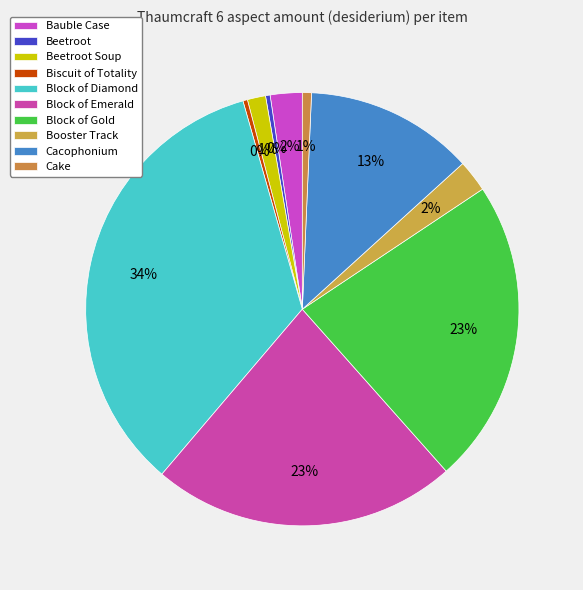

Rank the categories by value from highest to lowest.

Block of Diamond, Block of Emerald, Block of Gold, Cacophonium, Bauble Case, Booster Track, Beetroot Soup, Cake, Beetroot, Biscuit of Totality